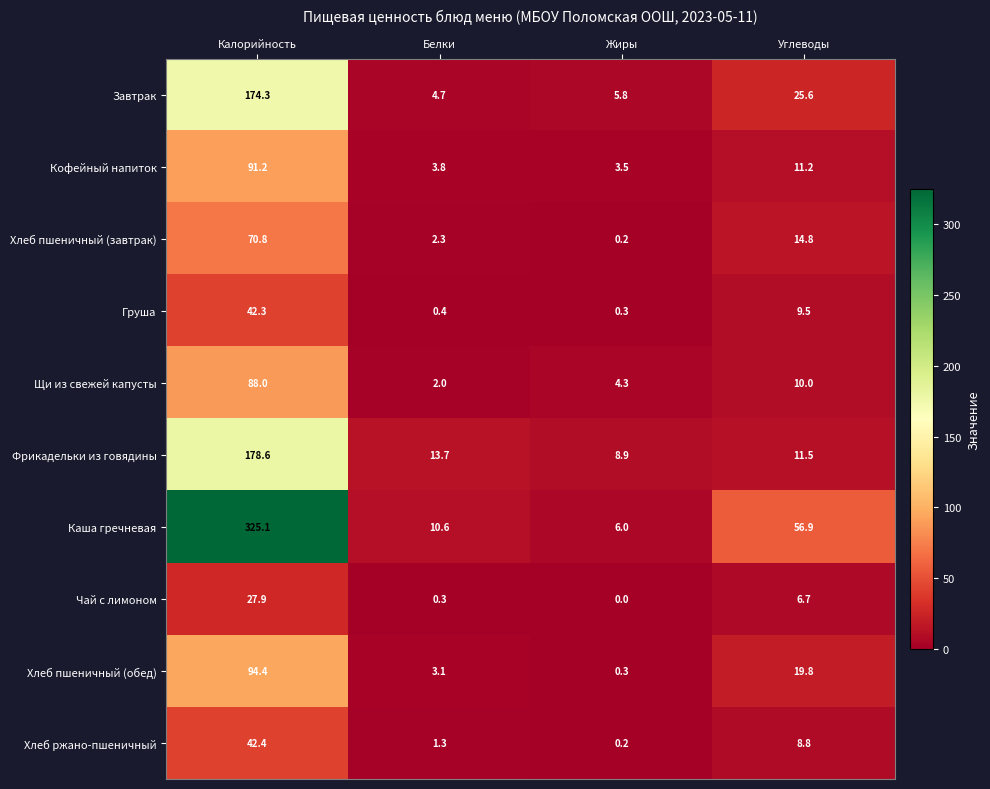

The value of Кофейный напиток at Жиры is 3.5. True or false?

True